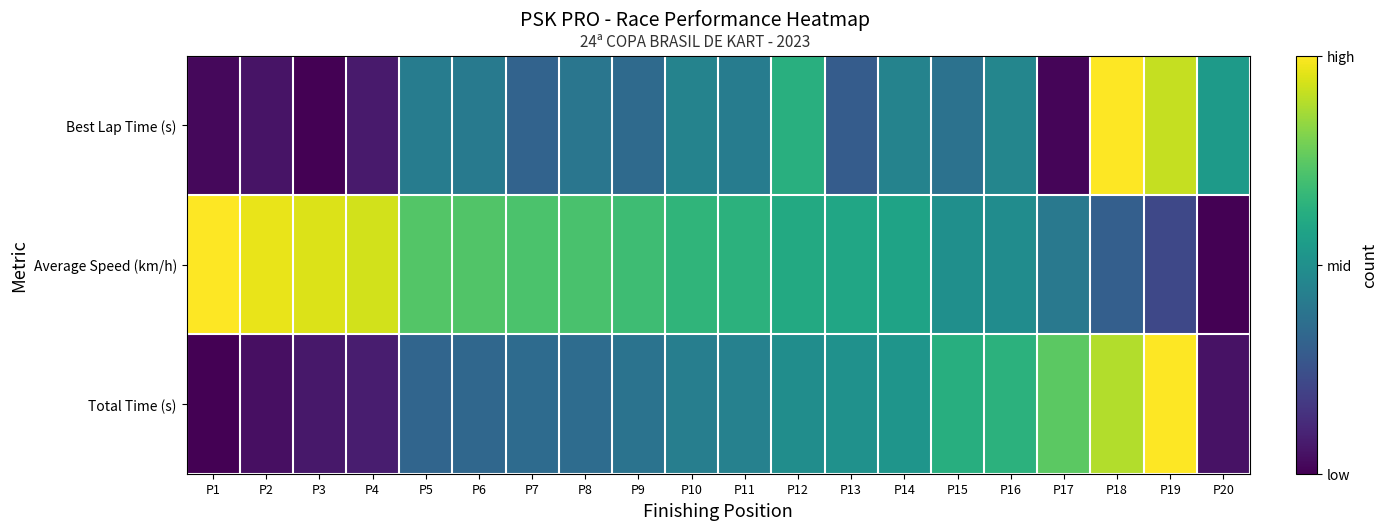

Which series has the largest total across all categories?

Average Speed (km/h)